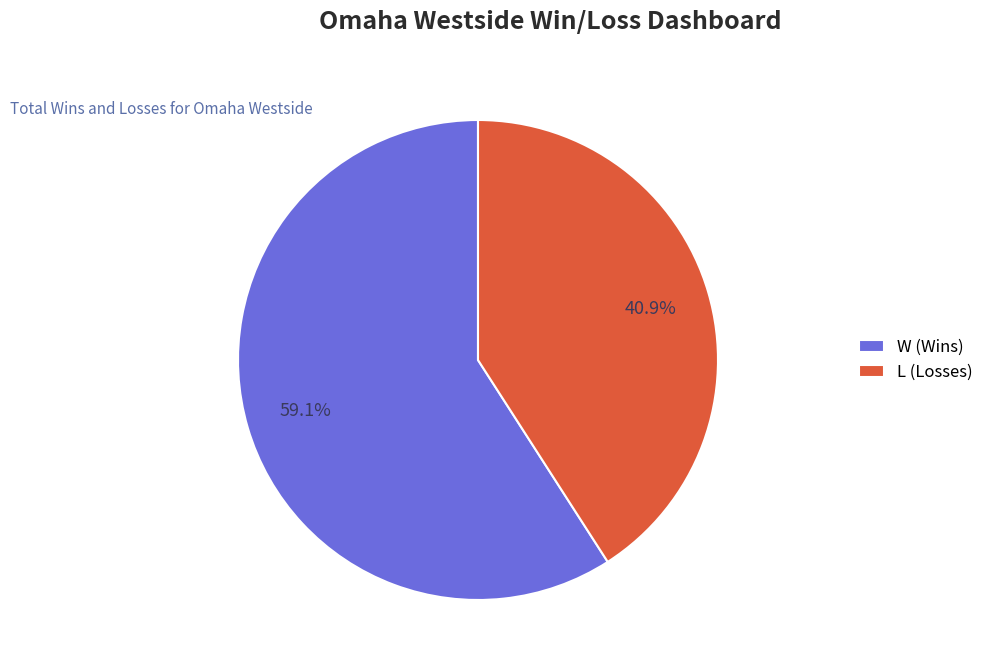

To the nearest percent, what is the average slice percentage?

50%